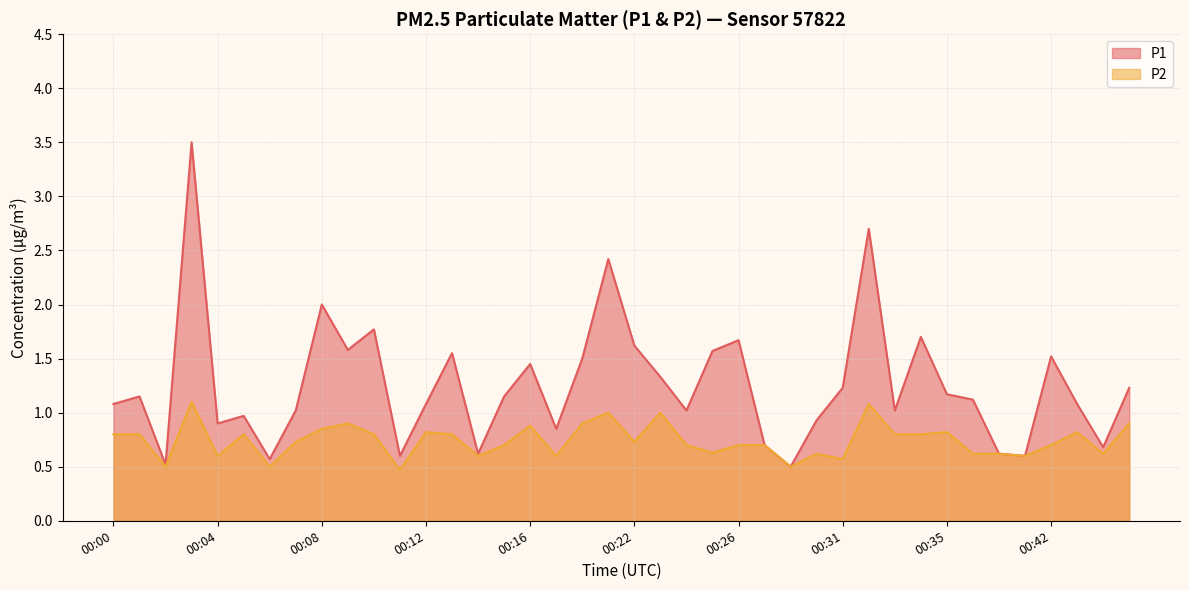

Does the chart display data point markers on the line(s)?

No